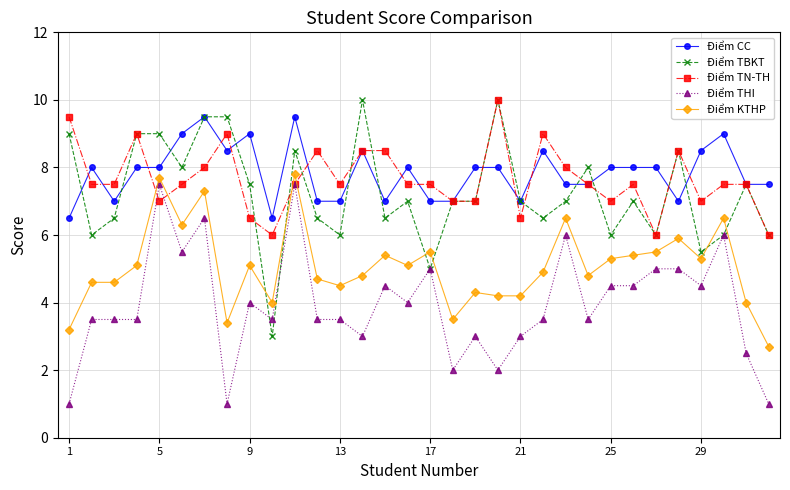

True or false: Điểm CC and Điểm KTHP intersect in this chart.

False